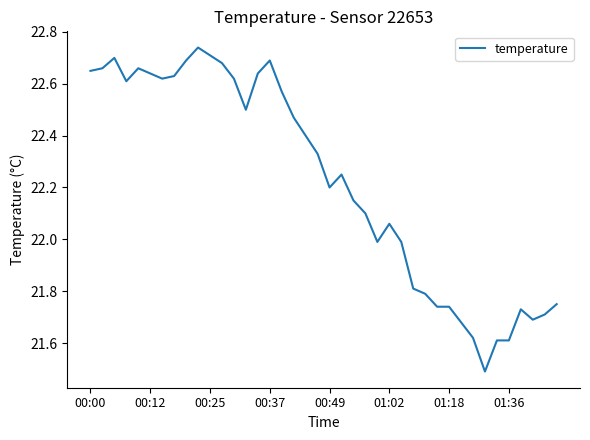

What is the minimum value shown in the chart?

21.5